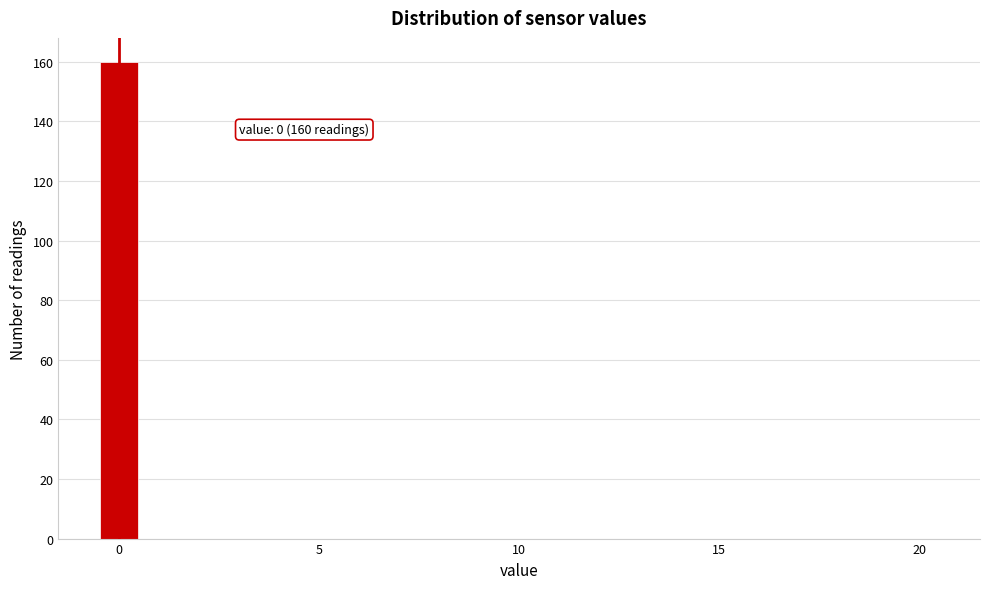

Read against the x-axis, roughly where is the centre of the tallest bar?

0.0